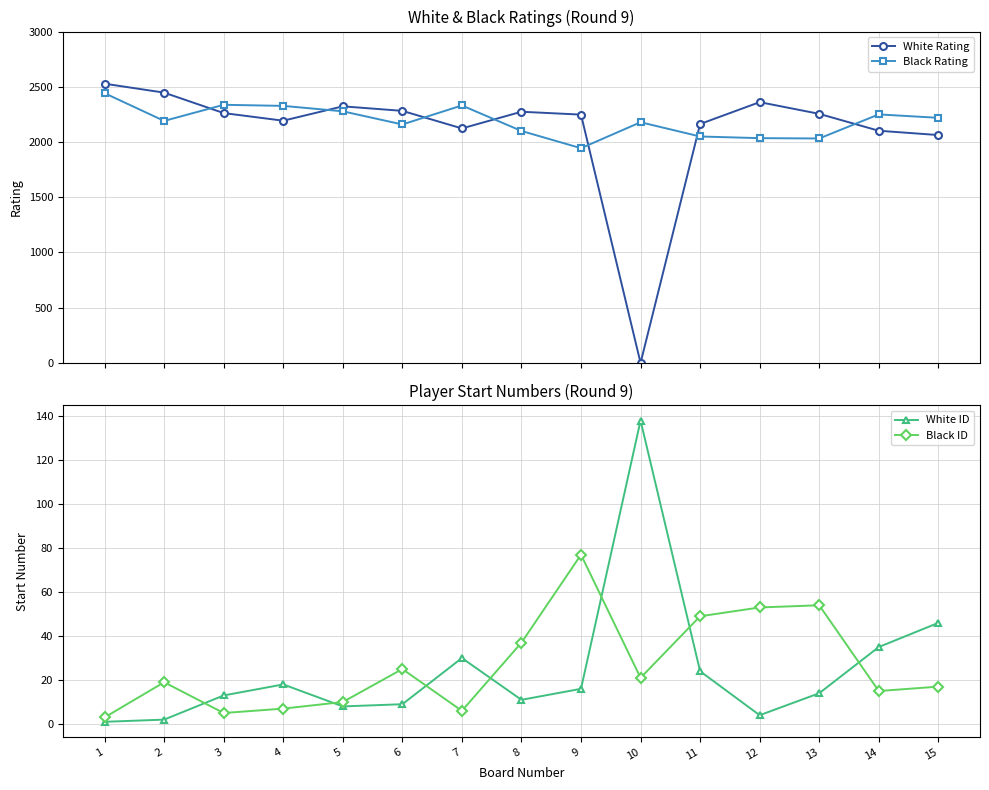

Reading left to right, transcribe all the data shown in this chart.

White Rating: 2528	2447	2262	2193	2323	2282	2123	2274	2248	0	2163	2361	2255	2102	2063
Black Rating: 2442	2191	2337	2327	2278	2159	2331	2100	1944	2179	2050	2035	2032	2250	2219
White ID: 1	2	13	18	8	9	30	11	16	138	24	4	14	35	46
Black ID: 3	19	5	7	10	25	6	37	77	21	49	53	54	15	17